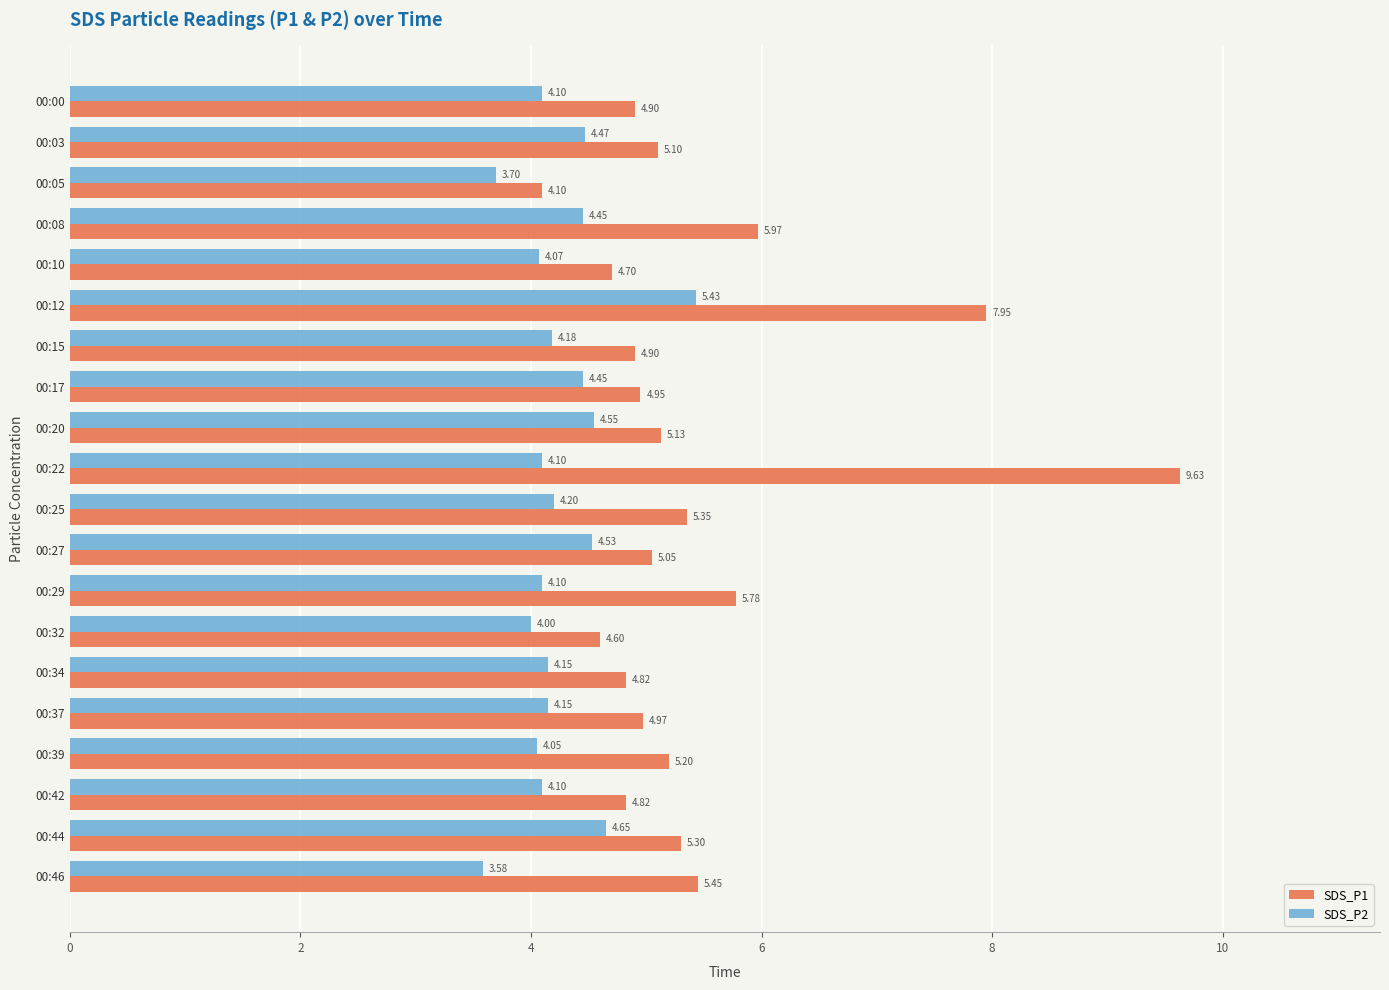

Which series has the largest range (max minus min)?

SDS_P1